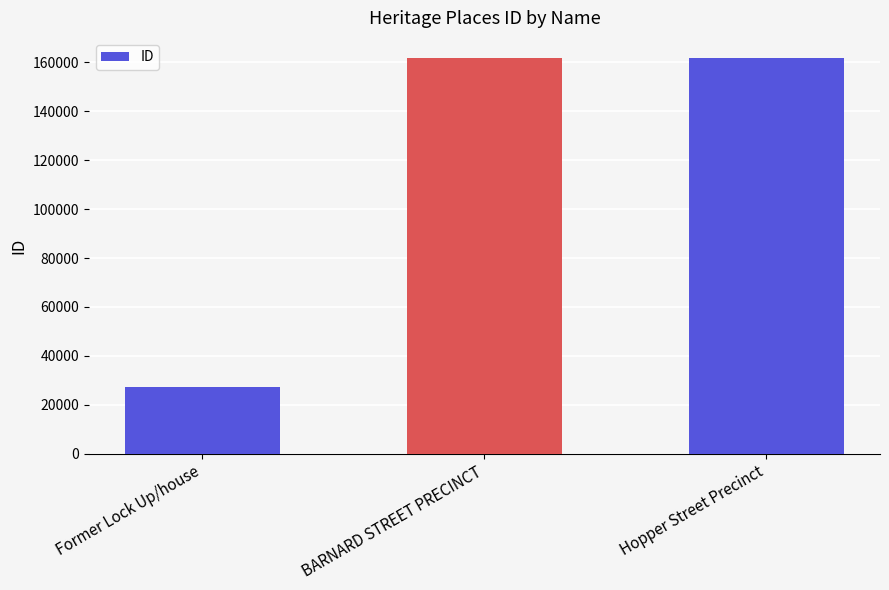

Count the number of data series in this chart.

1